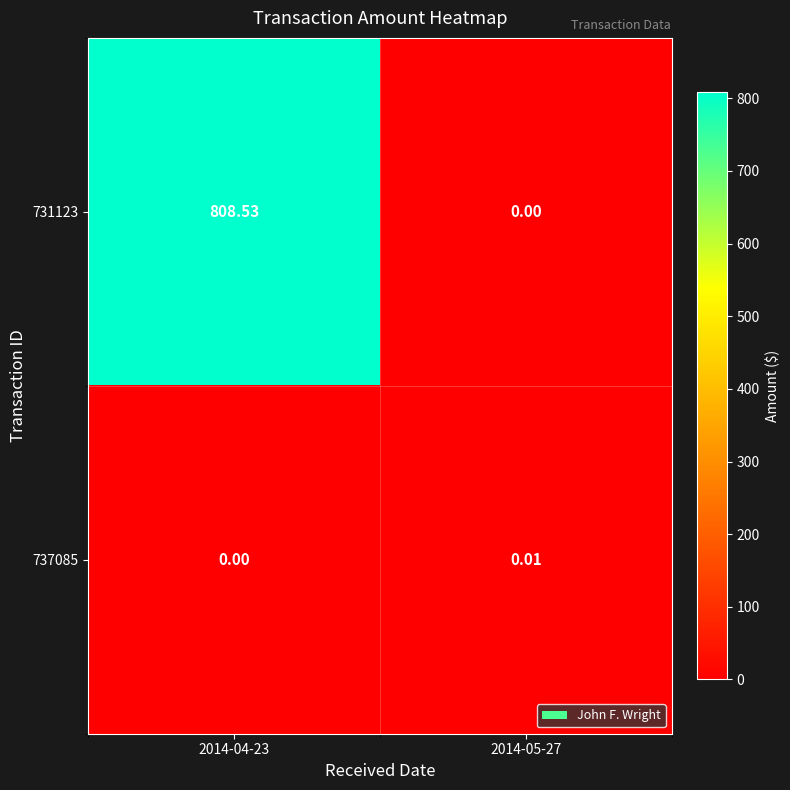

At which category is the sum across all series the highest?

2014-04-23